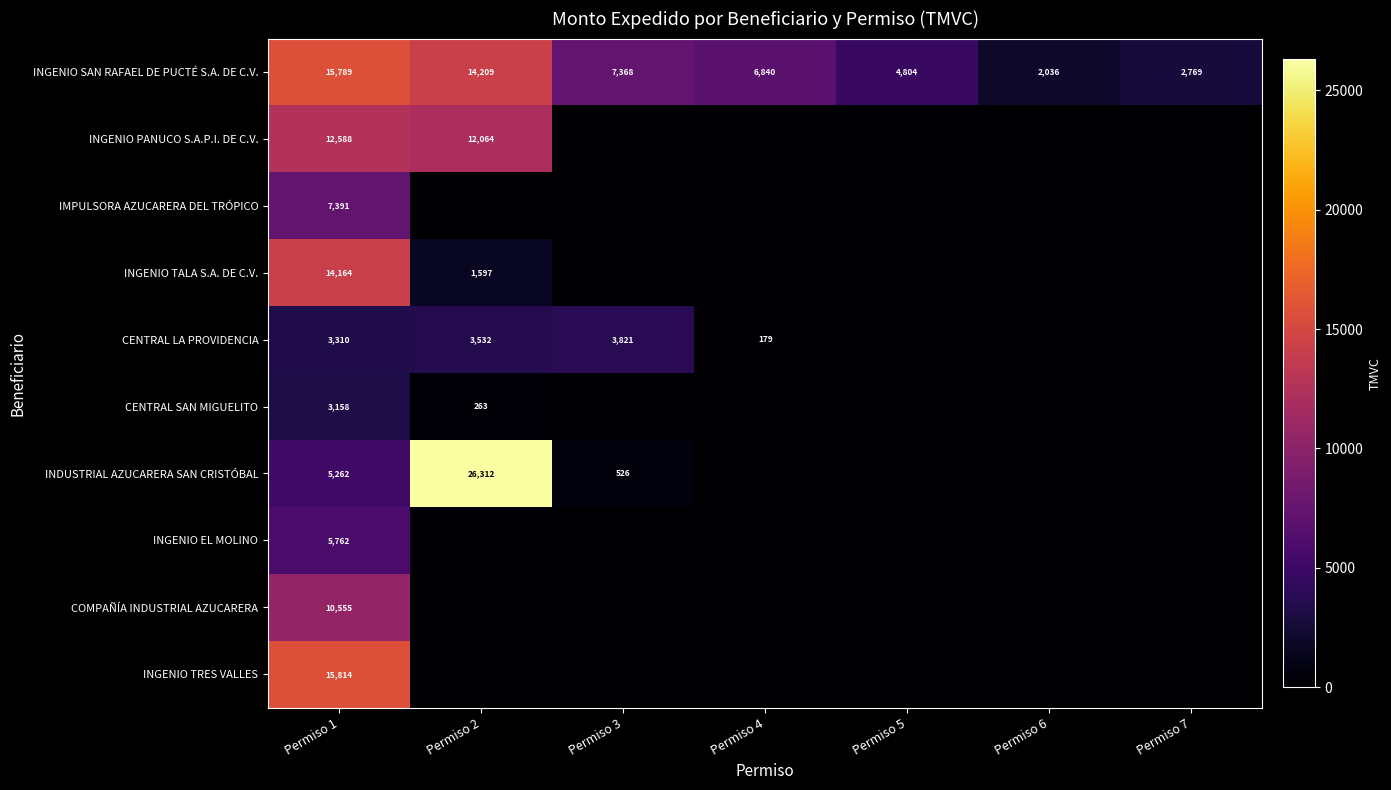

At Permiso 1, list the series in order from largest to smallest.

INGENIO TRES VALLES, INGENIO SAN RAFAEL DE PUCTÉ S.A. DE C.V., INGENIO TALA S.A. DE C.V., INGENIO PANUCO S.A.P.I. DE C.V., COMPAÑÍA INDUSTRIAL AZUCARERA, IMPULSORA AZUCARERA DEL TRÓPICO, INGENIO EL MOLINO, INDUSTRIAL AZUCARERA SAN CRISTÓBAL, CENTRAL LA PROVIDENCIA, CENTRAL SAN MIGUELITO